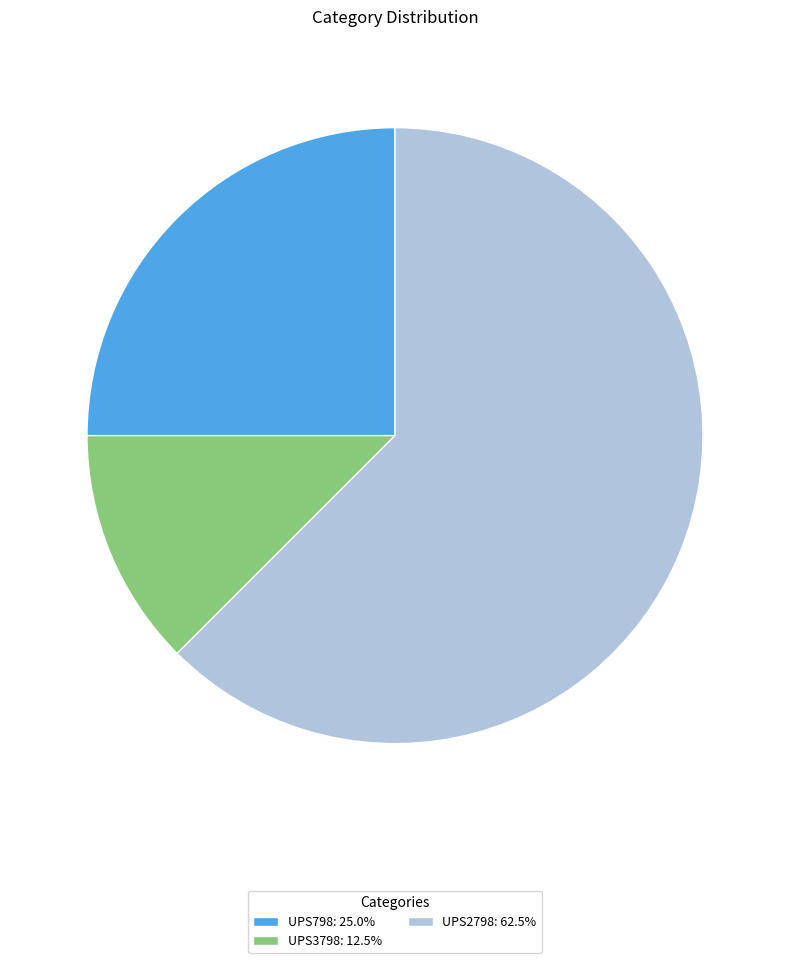

Rank the categories by value from lowest to highest.

UPS3798, UPS798, UPS2798